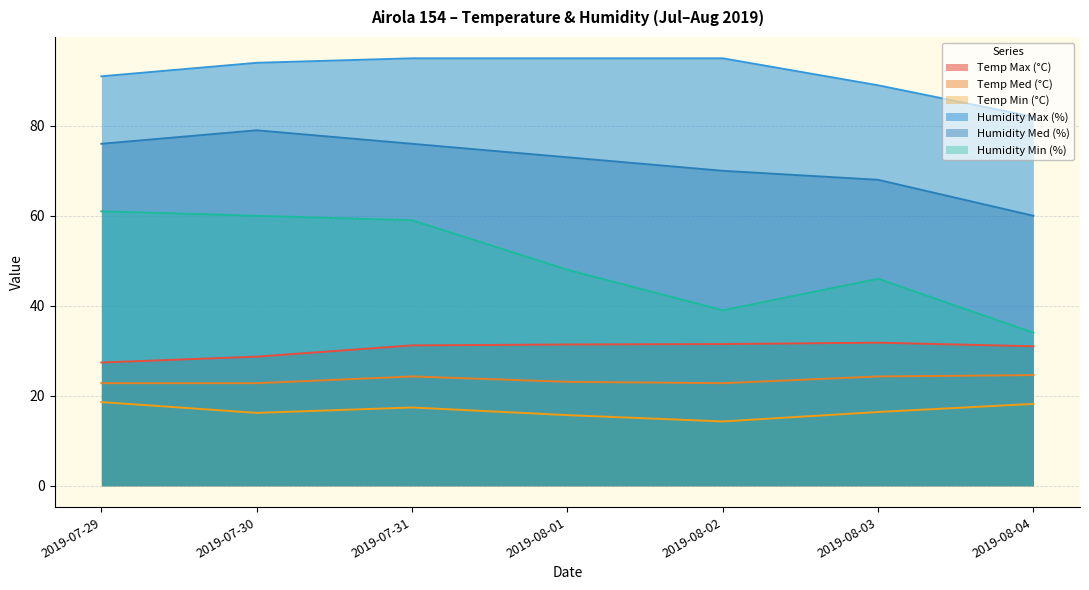

Read the Humidity Min (%) value at 2019-08-03.

46.0